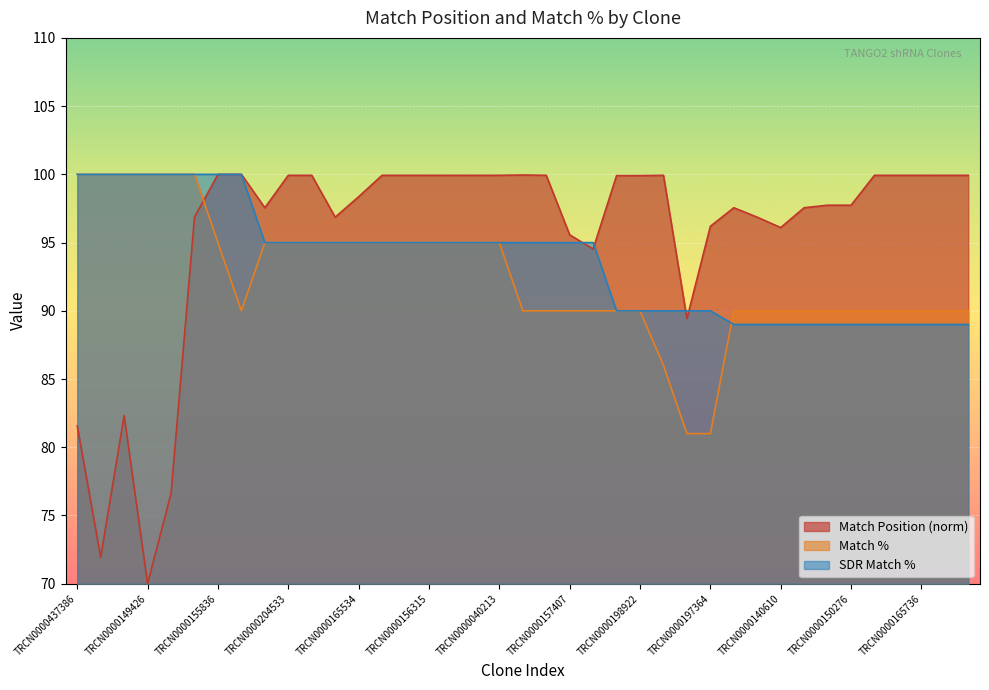

How many values in the SDR Match % series exceed 95?

8